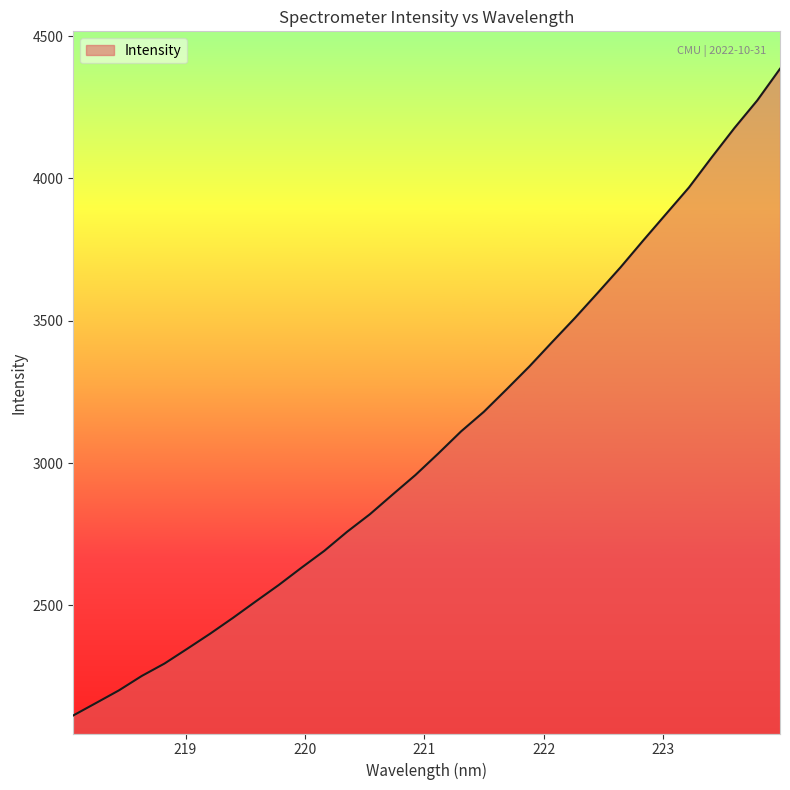

True or false: there are more than 2 points higher than both neighbors.

False